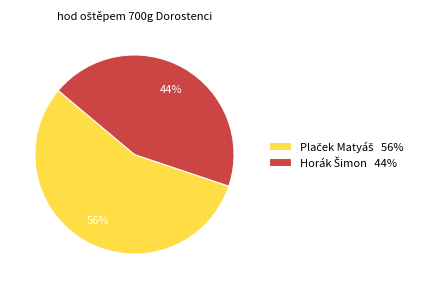

To the nearest percent, what is the average slice percentage?

50%